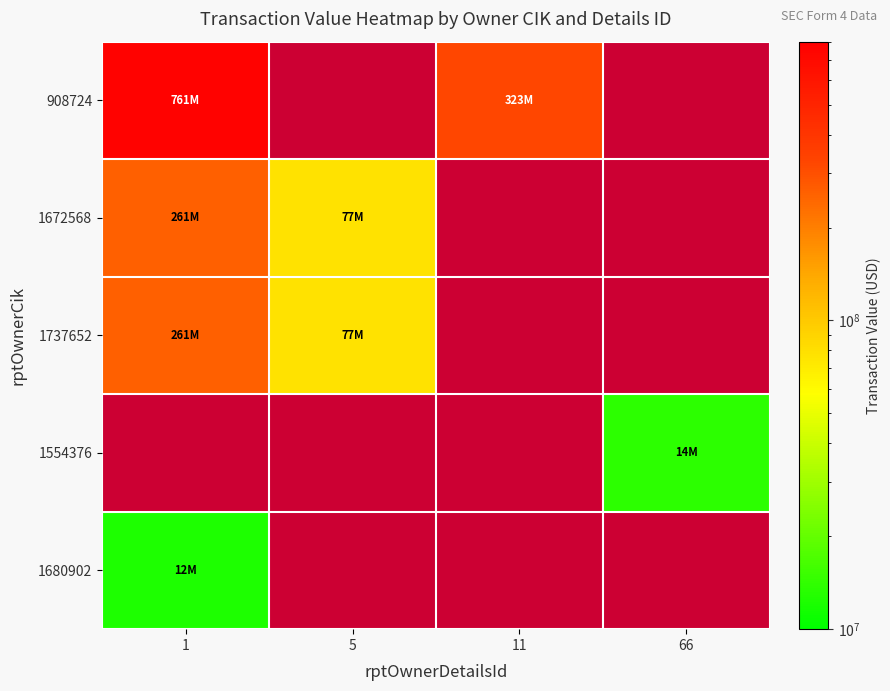

Read the 1554376 value at 66.

13752279.0